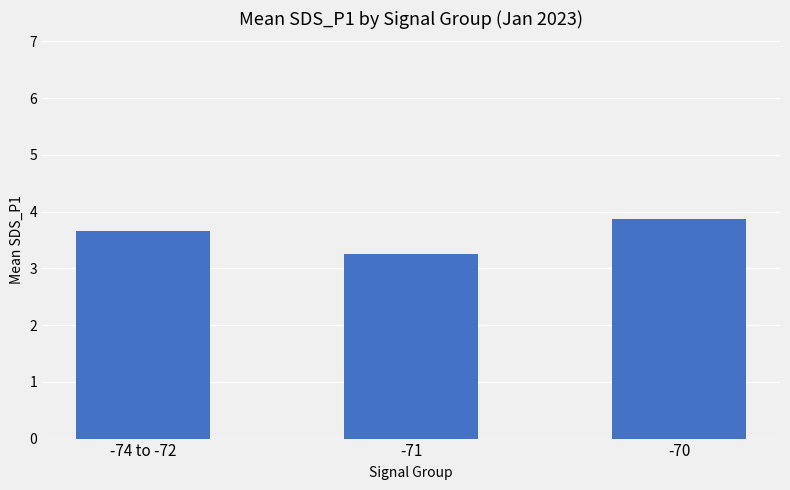

How many series are shown in this chart?

1